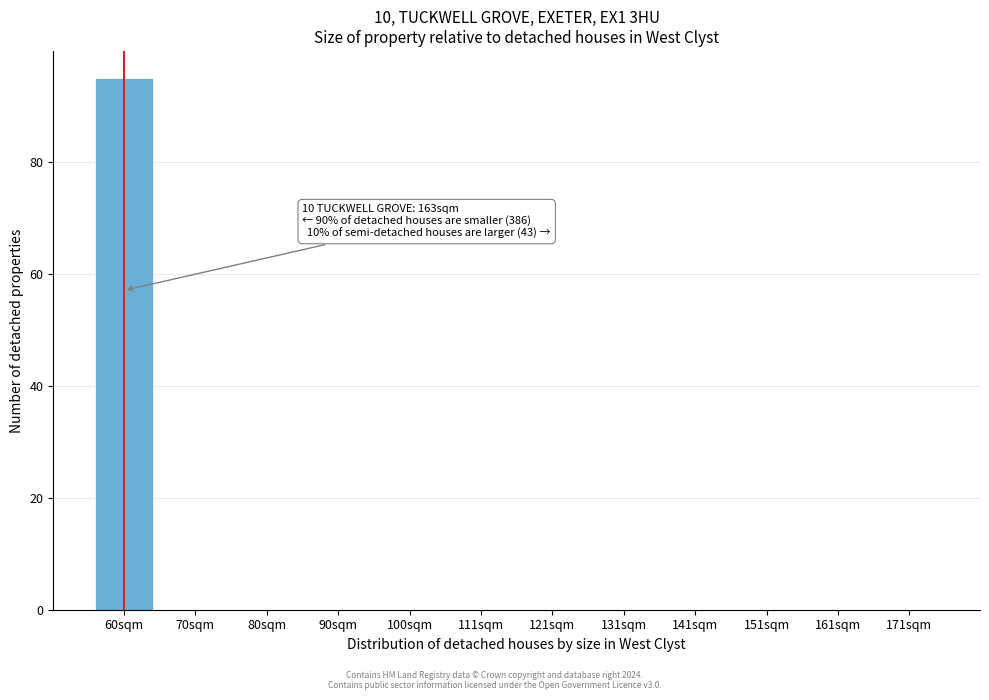

Reading left to right, list all the values displayed in this chart.

60sqm=95	70sqm=0	80sqm=0	90sqm=0	100sqm=0	111sqm=0	121sqm=0	131sqm=0	141sqm=0	151sqm=0	161sqm=0	171sqm=0